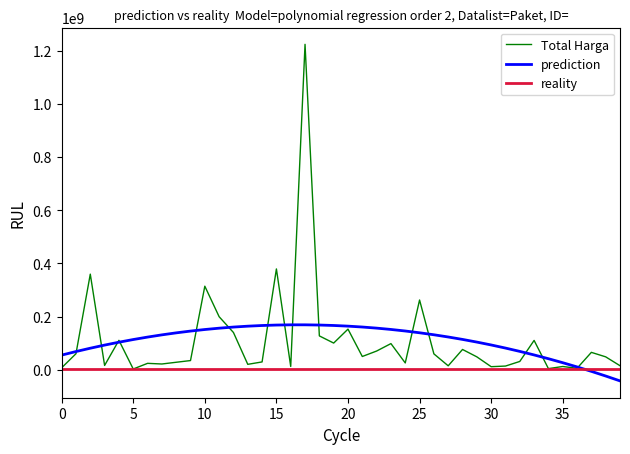

Which series has the widest spread of values?

Total Harga